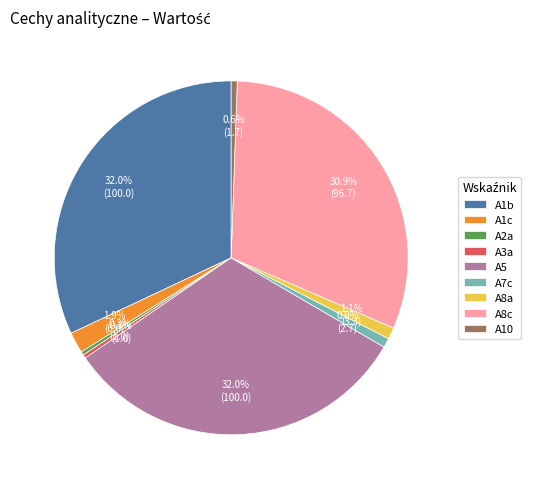

To the nearest percent, what is the average slice percentage?

11%